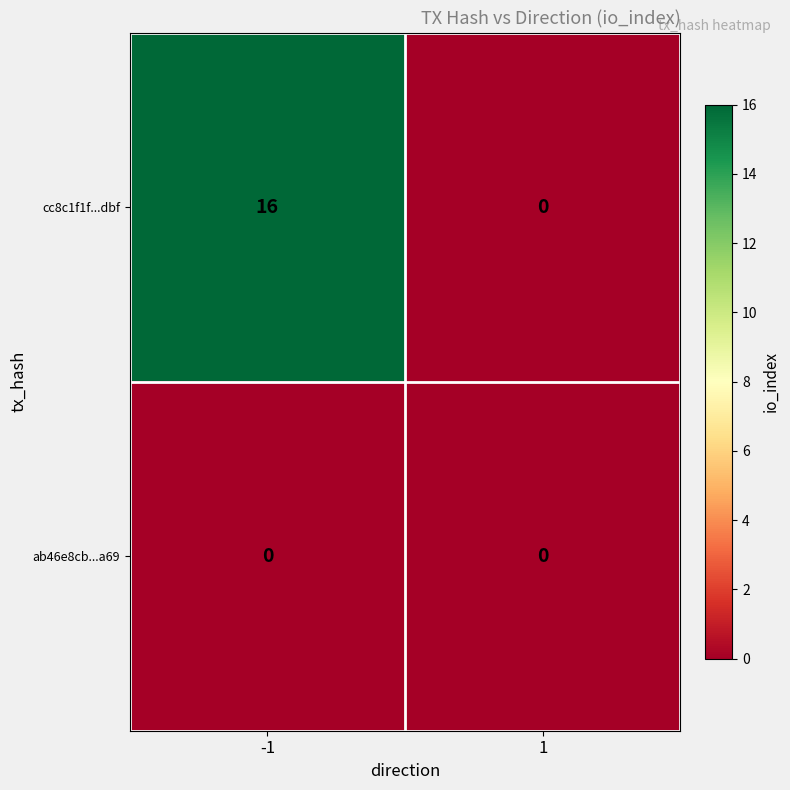

Which series has the largest range (max minus min)?

cc8c1f1f...dbf